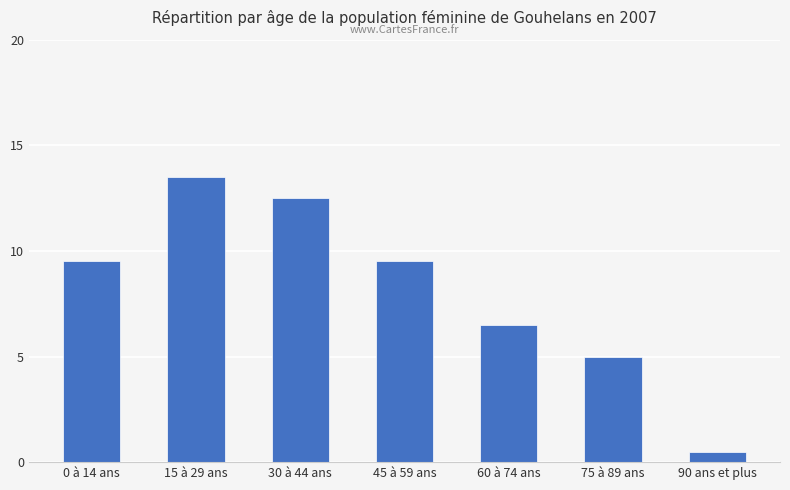

What is the value of the 7th bar from the left?

0.5